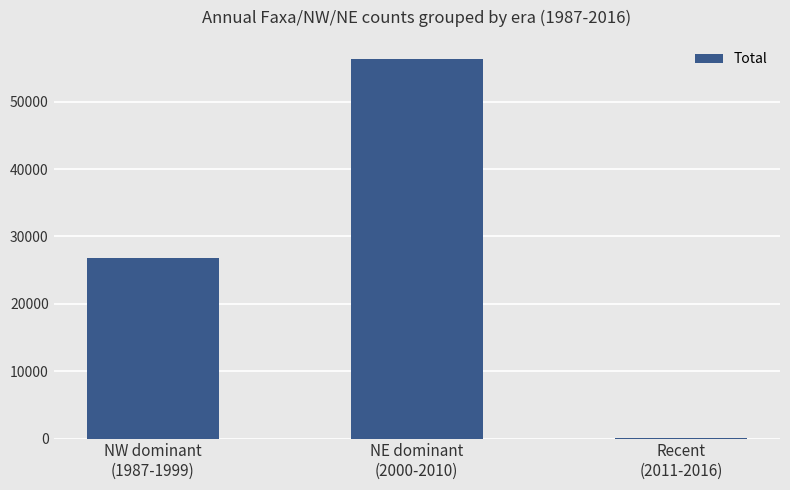

Reading left to right, list all the values displayed in this chart.

26872	56373	86